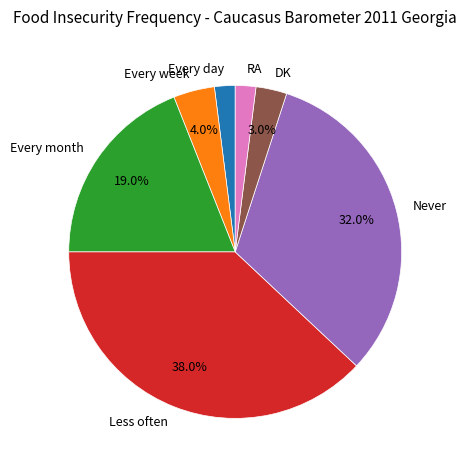

Combined, do Less often and DK account for over 50%?

No